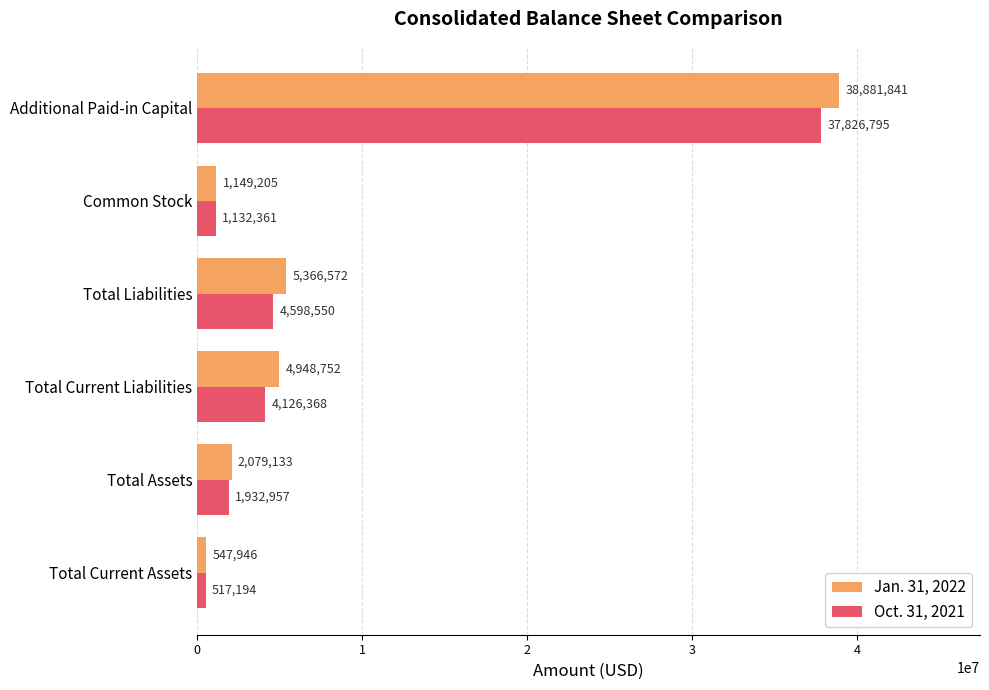

What is the total value across all series at Total Current Assets?

1065140